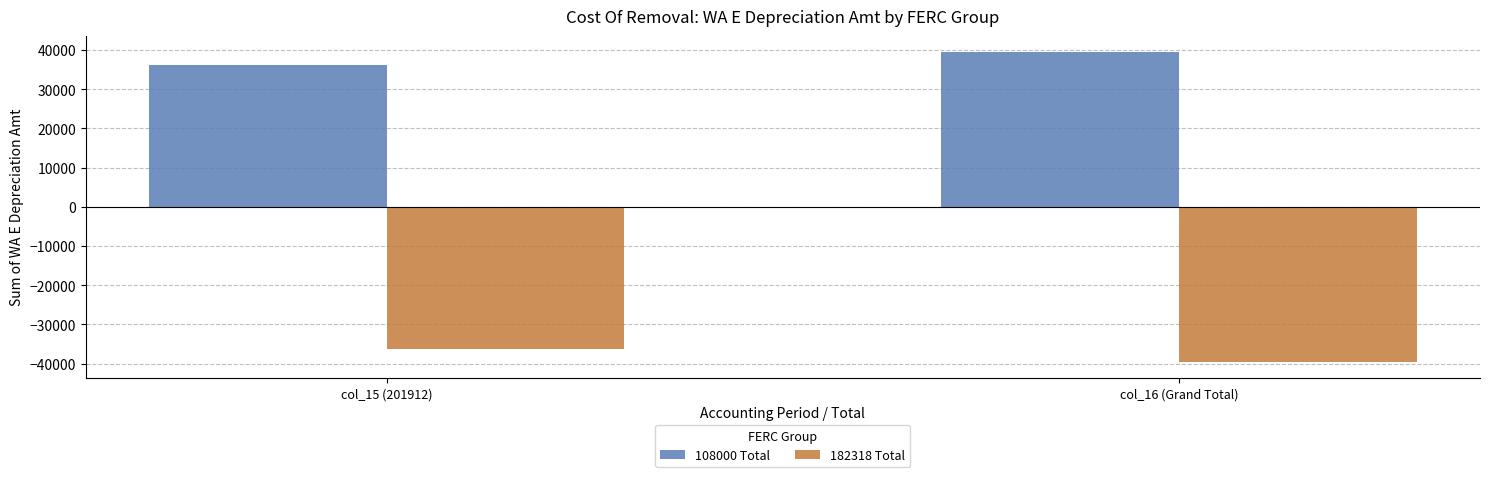

What is the difference between the maximum and minimum values in the 108000 Total series?

3424.9